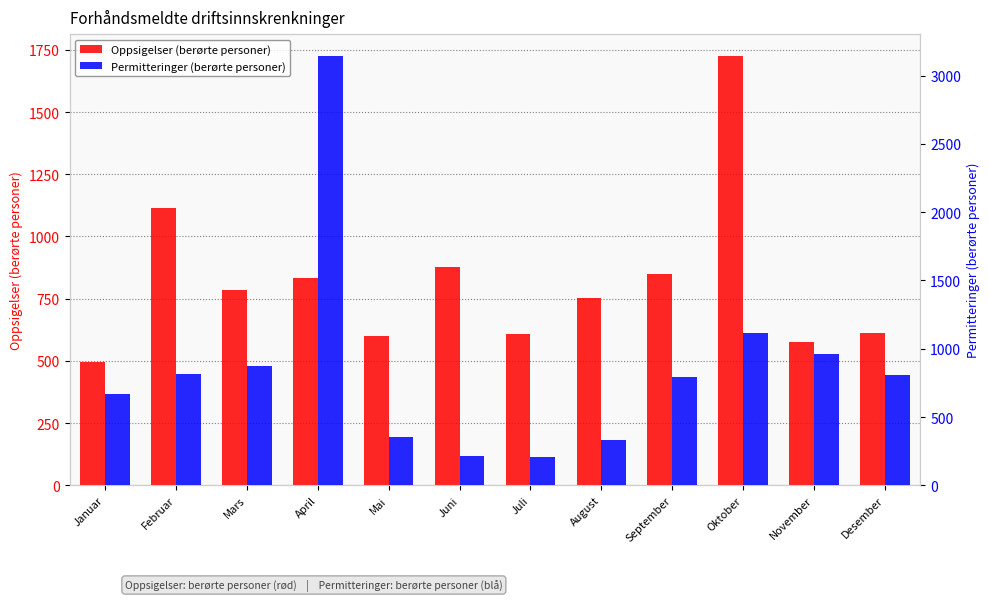

Reading left to right, transcribe all the data shown in this chart.

Oppsigelser (berørte personer): Januar=494	Februar=1113	Mars=786	April=833	Mai=600	Juni=876	Juli=610	August=752	September=850	Oktober=1727	November=577	Desember=611
Permitteringer (berørte personer): Januar=672	Februar=817	Mars=872	April=3147	Mai=352	Juni=213	Juli=209	August=328	September=790	Oktober=1119	November=963	Desember=810